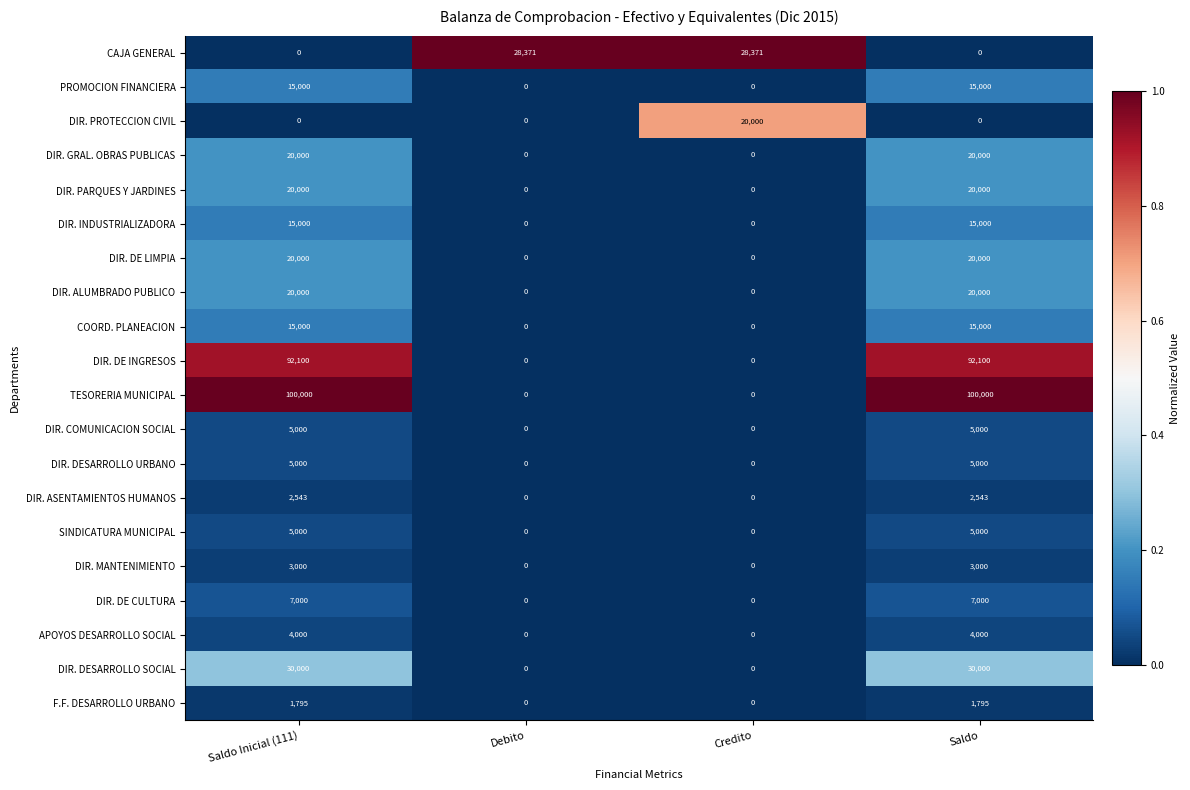

What is the maximum value shown in the chart?

100000